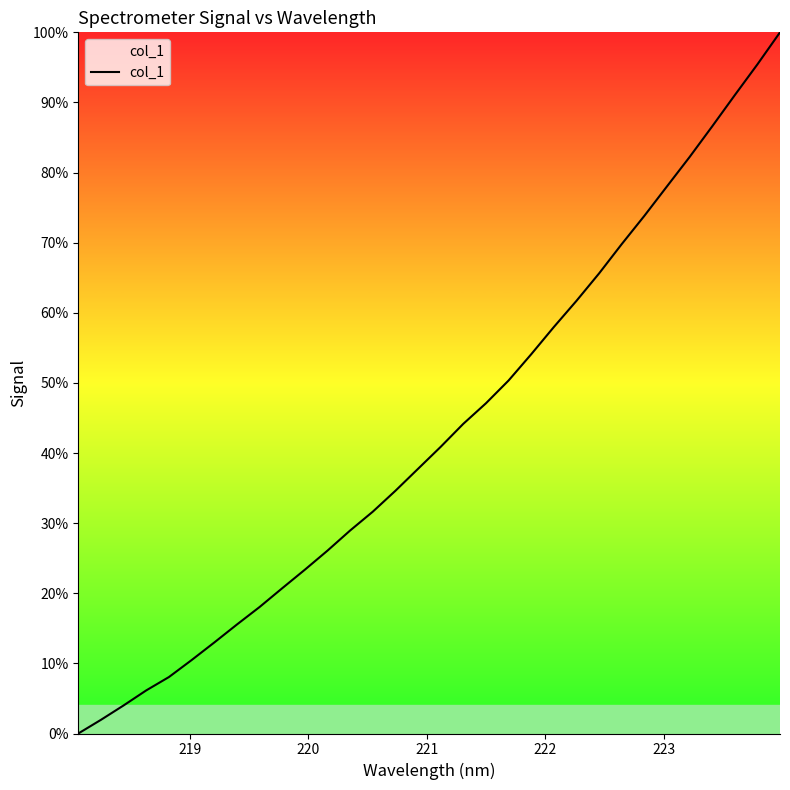

What is the maximum value shown in the chart?

100.0